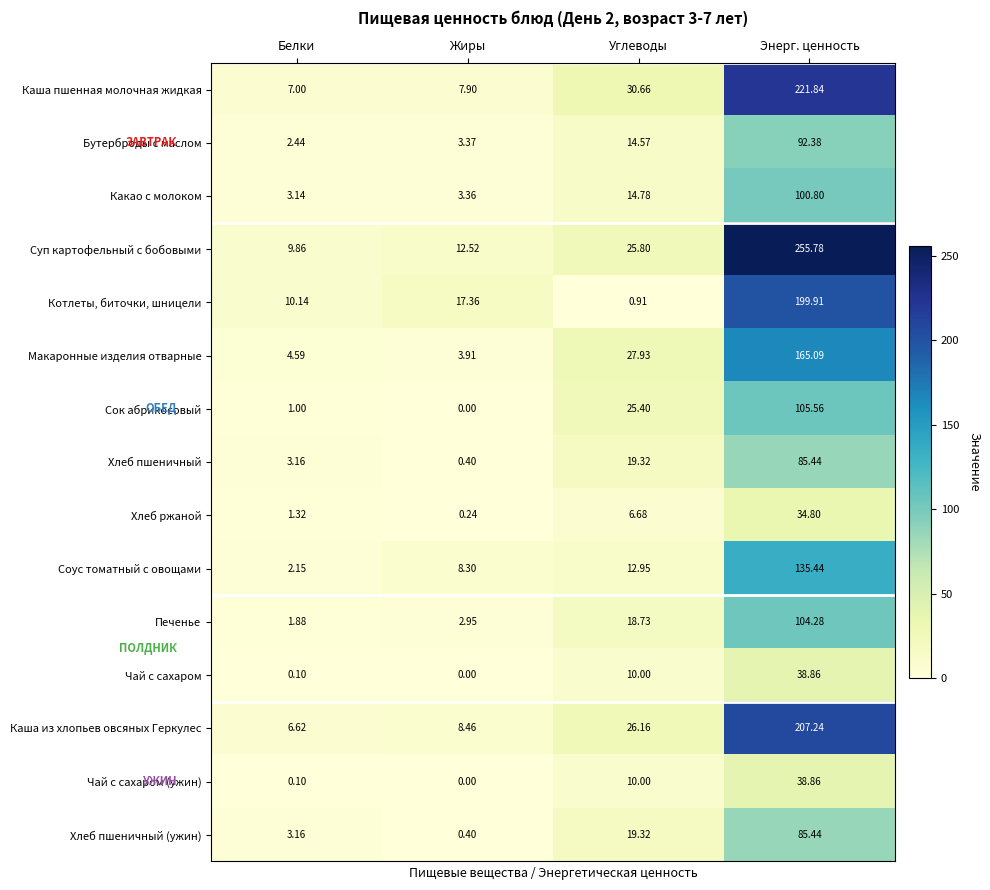

At which label is Хлеб пшеничный (ужин) closest to 42?

Углеводы